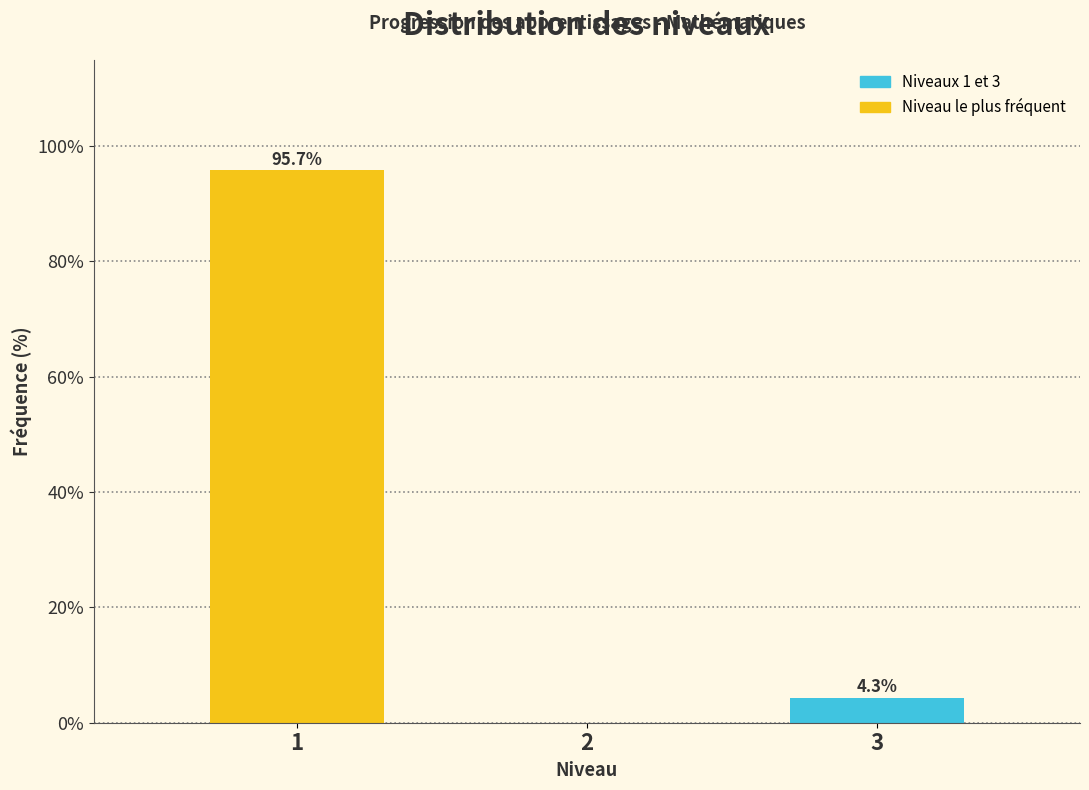

Reading right to left, list all the values displayed in this chart.

3=4.3	2=0.0	1=95.7